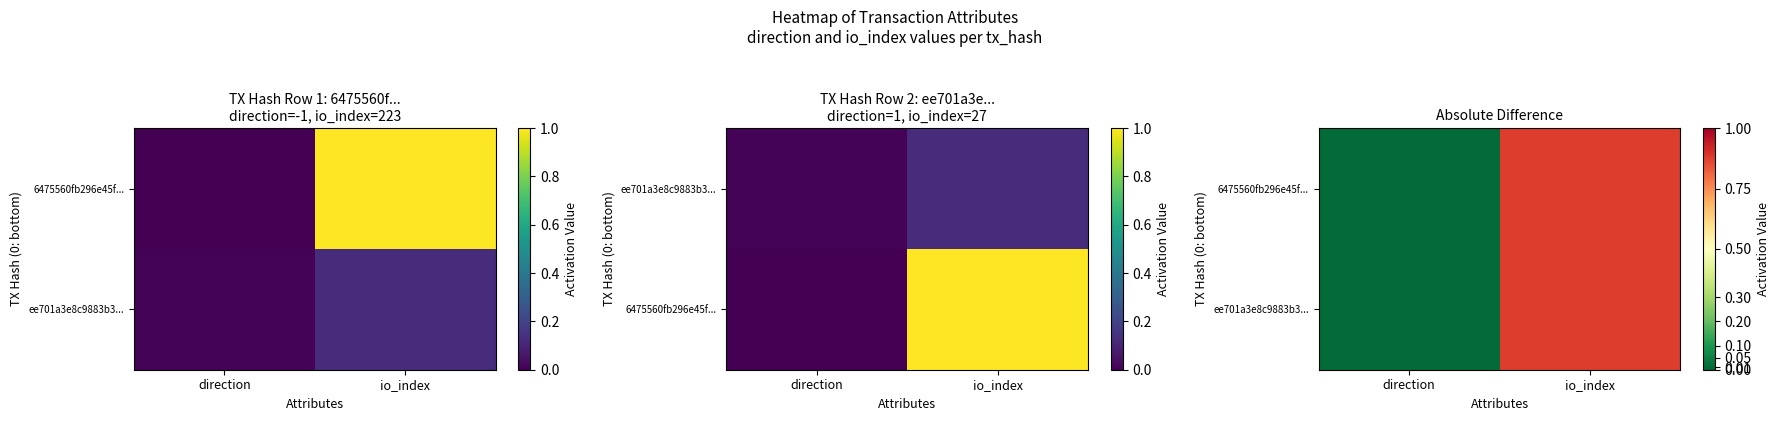

What is the average value of the ee701a3e8c9883b3... series?

0.4